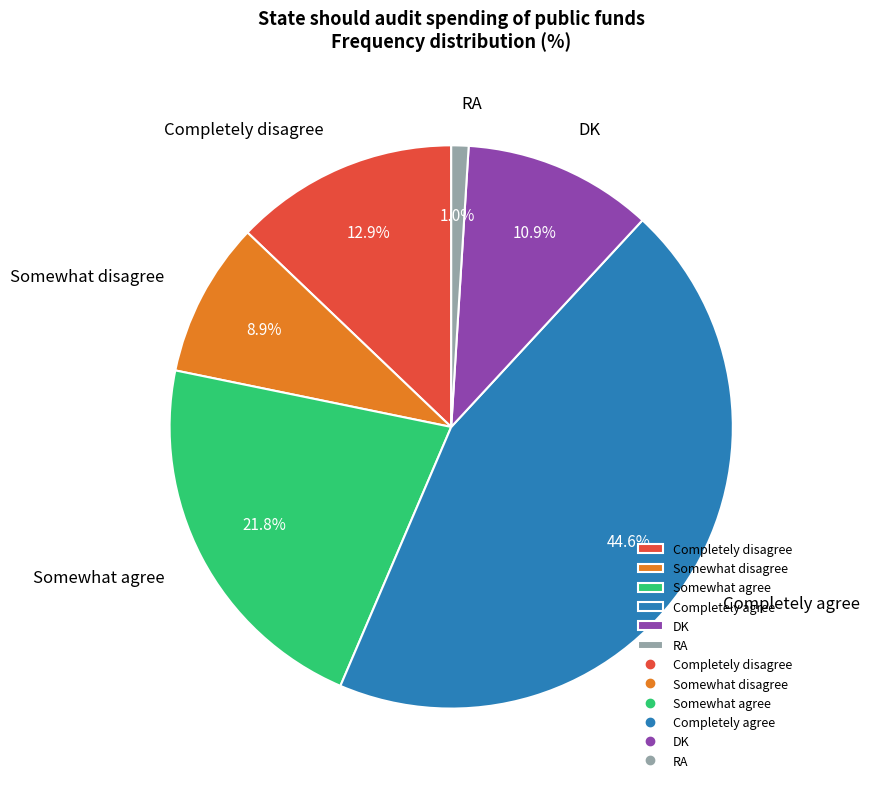

What is the smallest slice in the pie chart?

RA